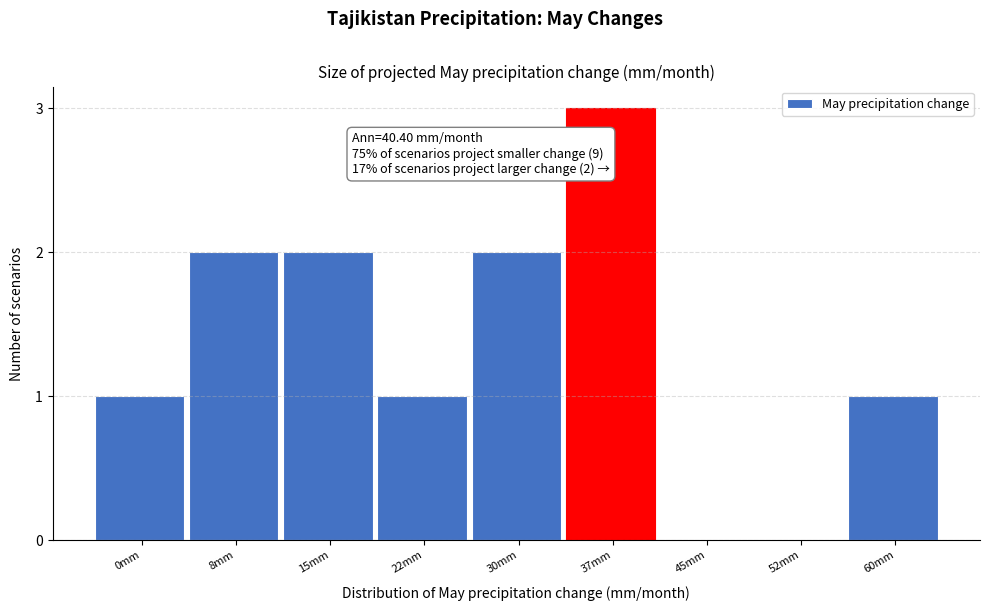

Reading right to left, extract all data points from this chart.

60mm=1	52mm=0	45mm=0	37mm=3	30mm=2	22mm=1	15mm=2	8mm=2	0mm=1